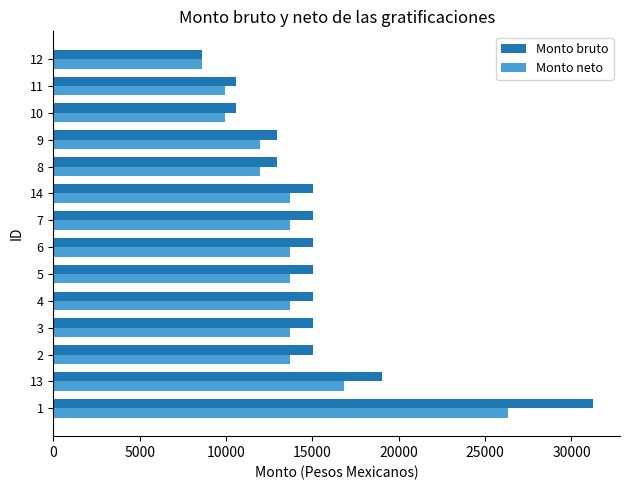

Is the value of Monto neto at 4 greater than the value of Monto bruto at 5?

No